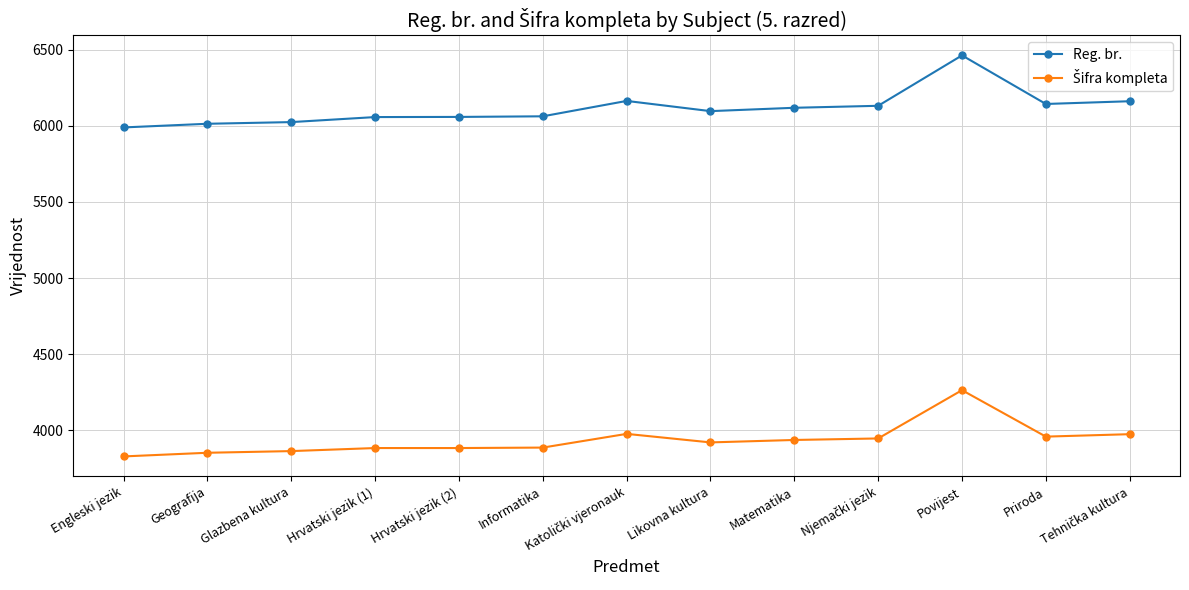

What is the minimum value shown in the chart?

3829